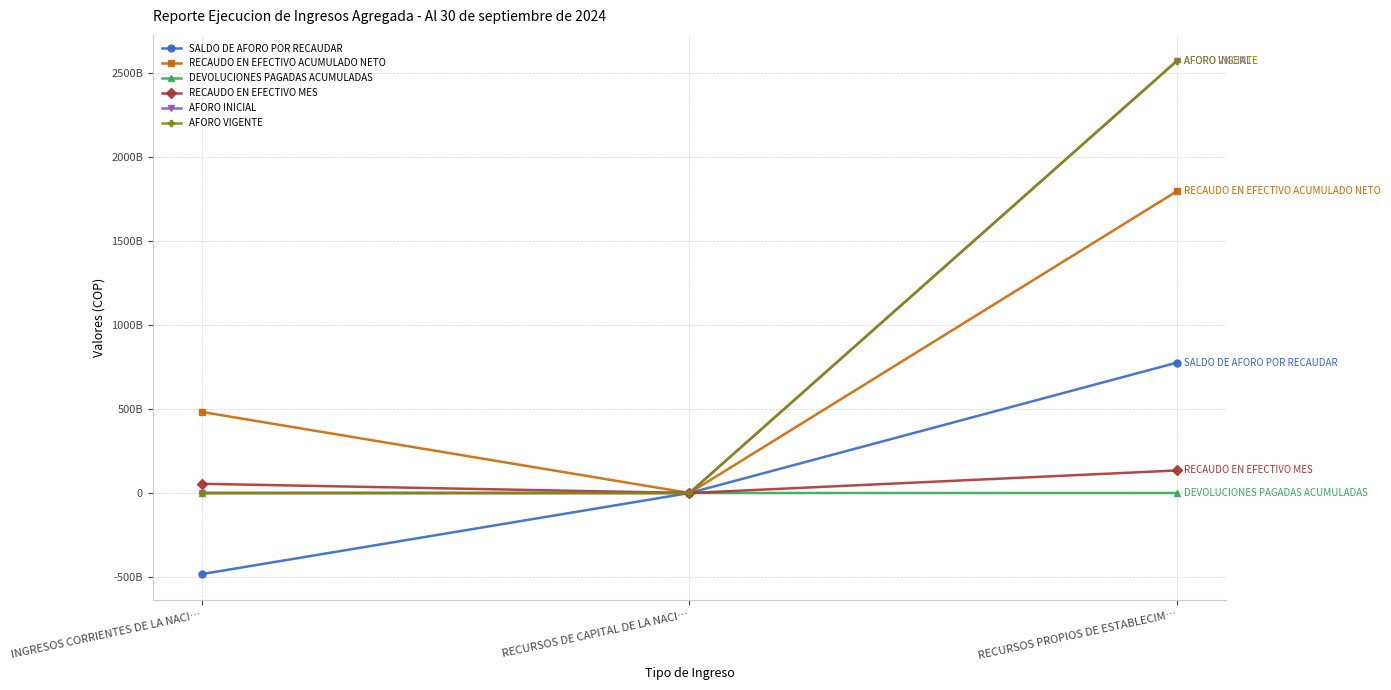

What is the difference between the maximum and second lowest values in the AFORO INICIAL series?

2573872657328.0